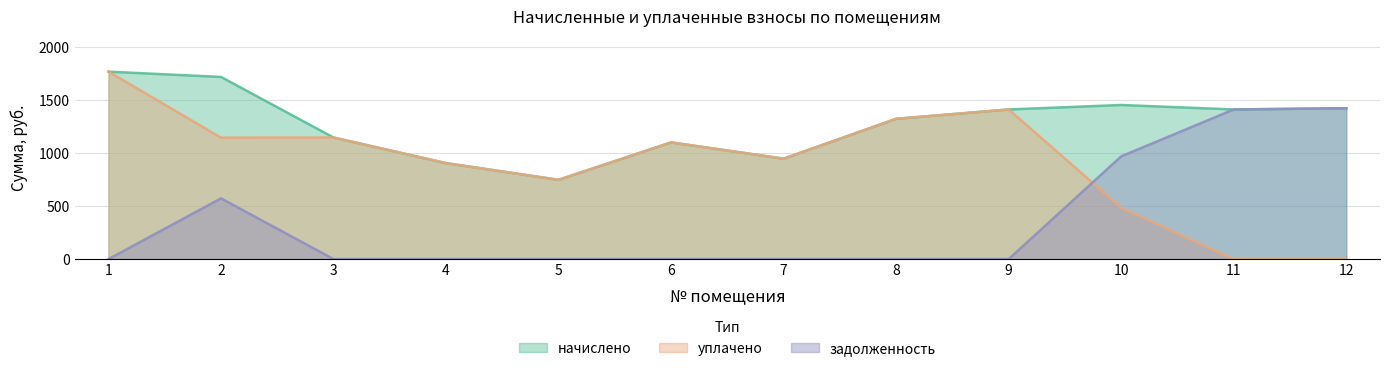

What is the value of the уплачено point at the 2nd from the left?

1146.9